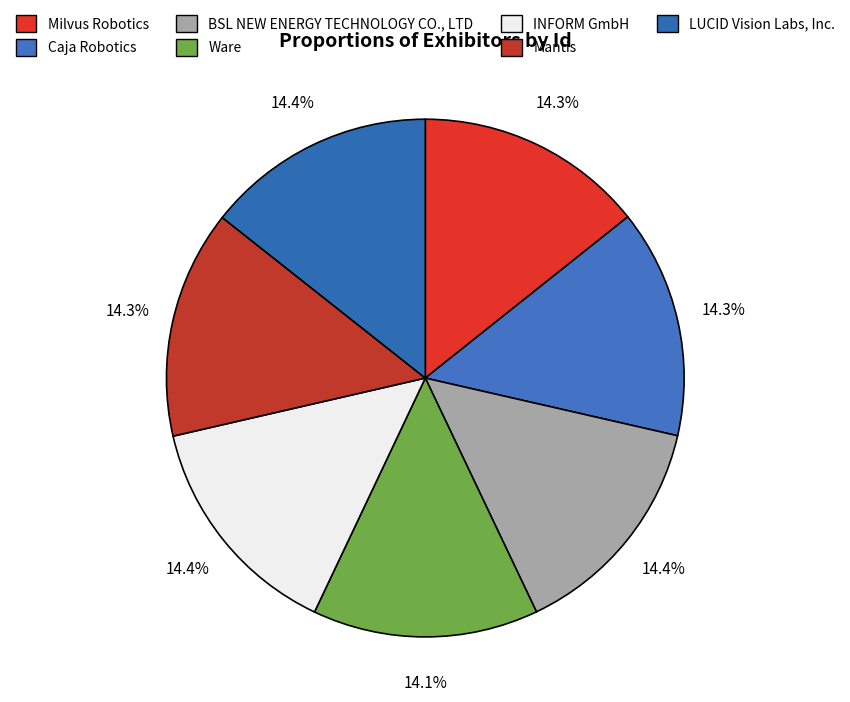

What is the change in value from BSL NEW ENERGY TECHNOLOGY CO., LTD to LUCID Vision Labs, Inc.?

-18